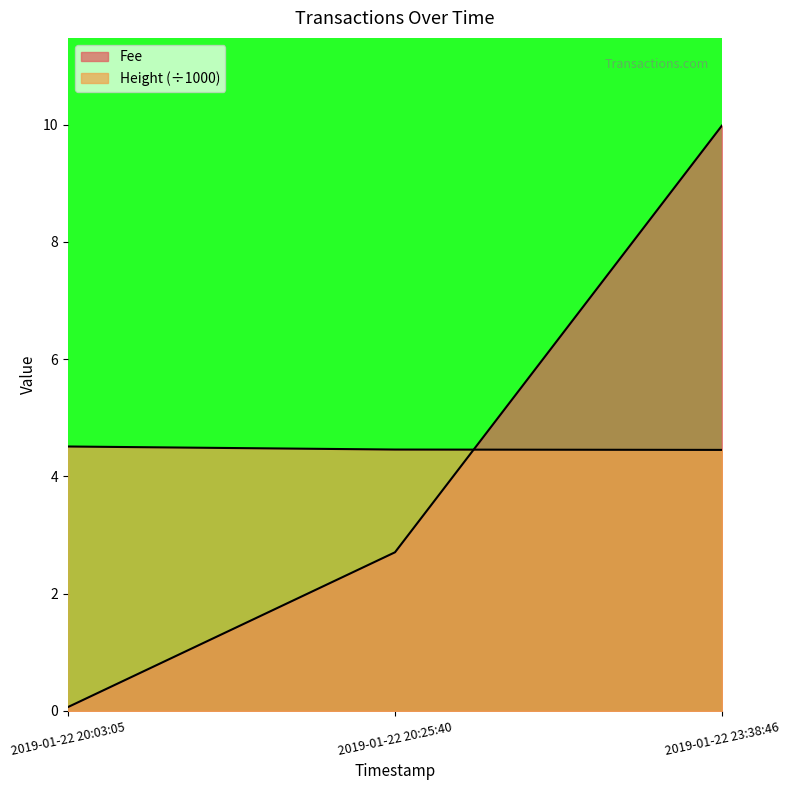

The value of Height at 2019-01-22 23:38:46 is 4.5. True or false?

True